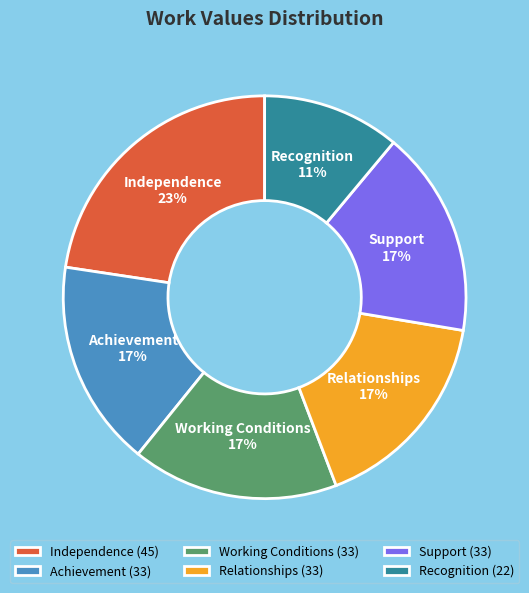

Do Independence and Working Conditions together represent more than half of the pie?

No